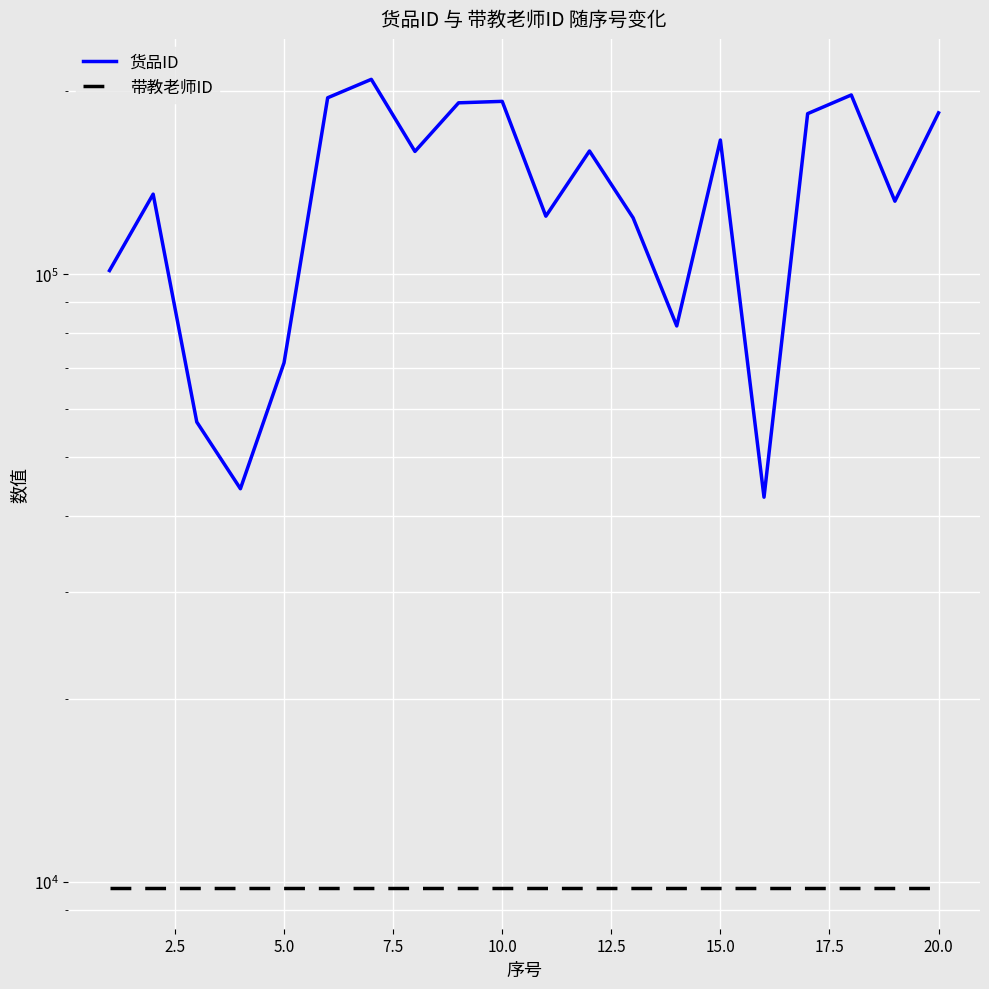

Which series has the widest spread of values?

货品ID